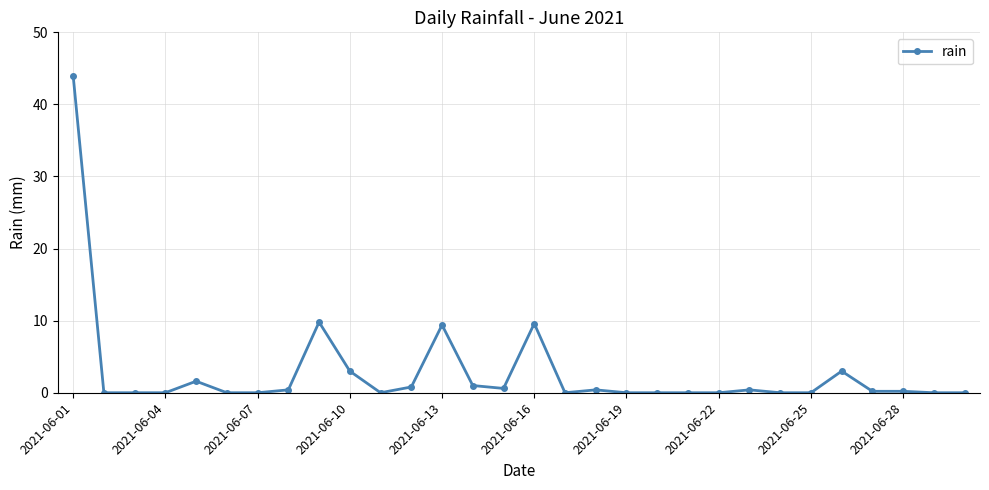

What is the difference between the maximum and minimum values?

44.0